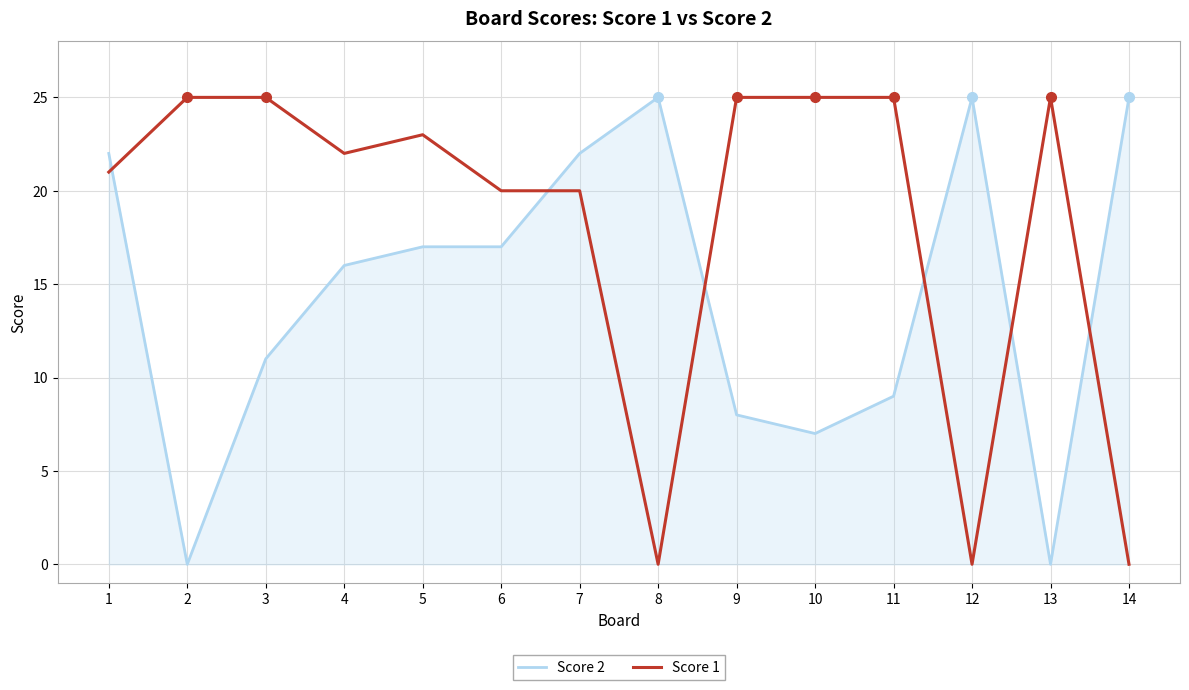

What is the total value across all series at 4?

38